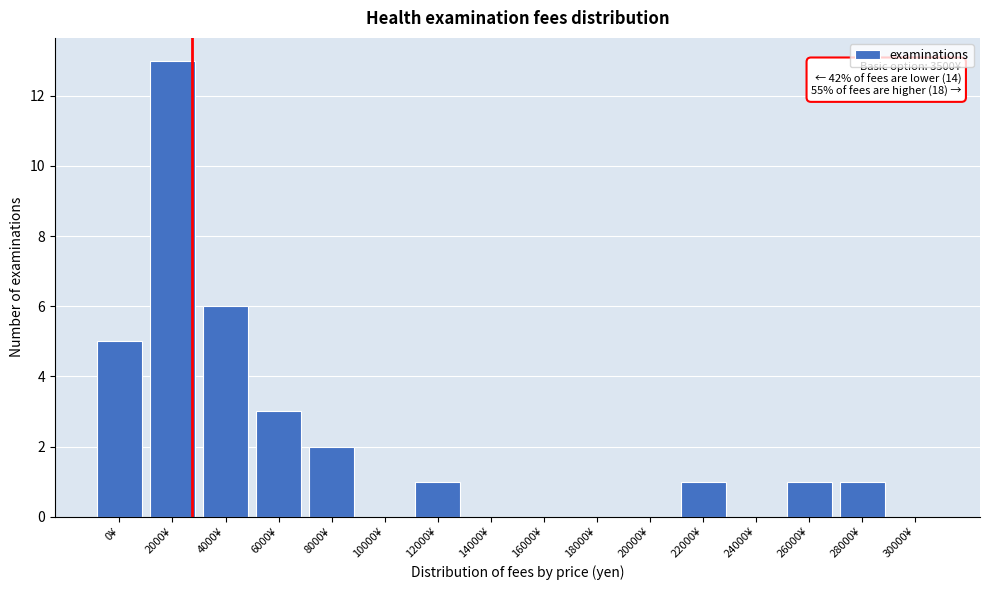

Reading left to right, what are all the values shown in this chart?

0¥=5	2000¥=13	4000¥=6	6000¥=3	8000¥=2	10000¥=0	12000¥=1	14000¥=0	16000¥=0	18000¥=0	20000¥=0	22000¥=1	24000¥=0	26000¥=1	28000¥=1	30000¥=0